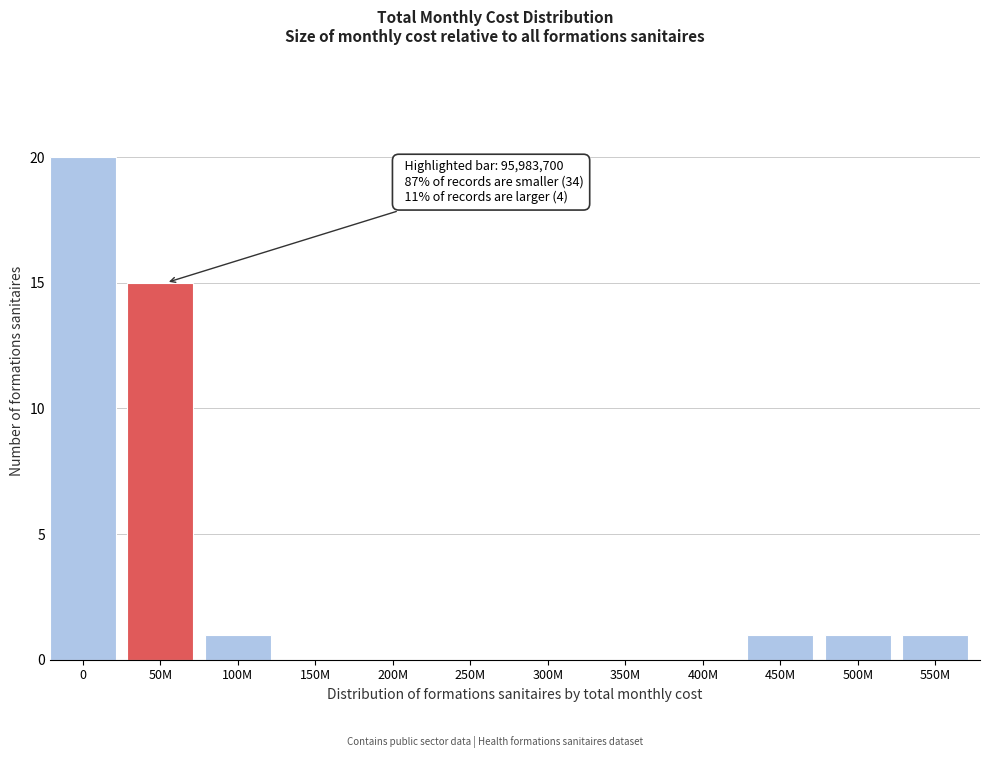

Reading left to right, extract all data points from this chart.

0=20	50M=15	100M=1	150M=0	200M=0	250M=0	300M=0	350M=0	400M=0	450M=1	500M=1	550M=1